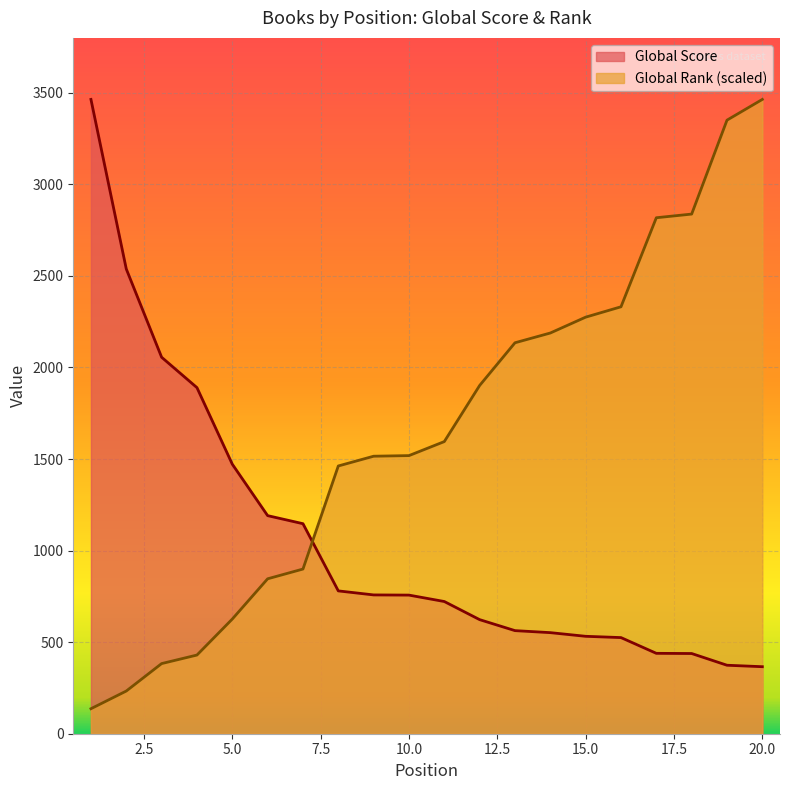

Which series has the widest spread of values?

Global Rank (scaled)